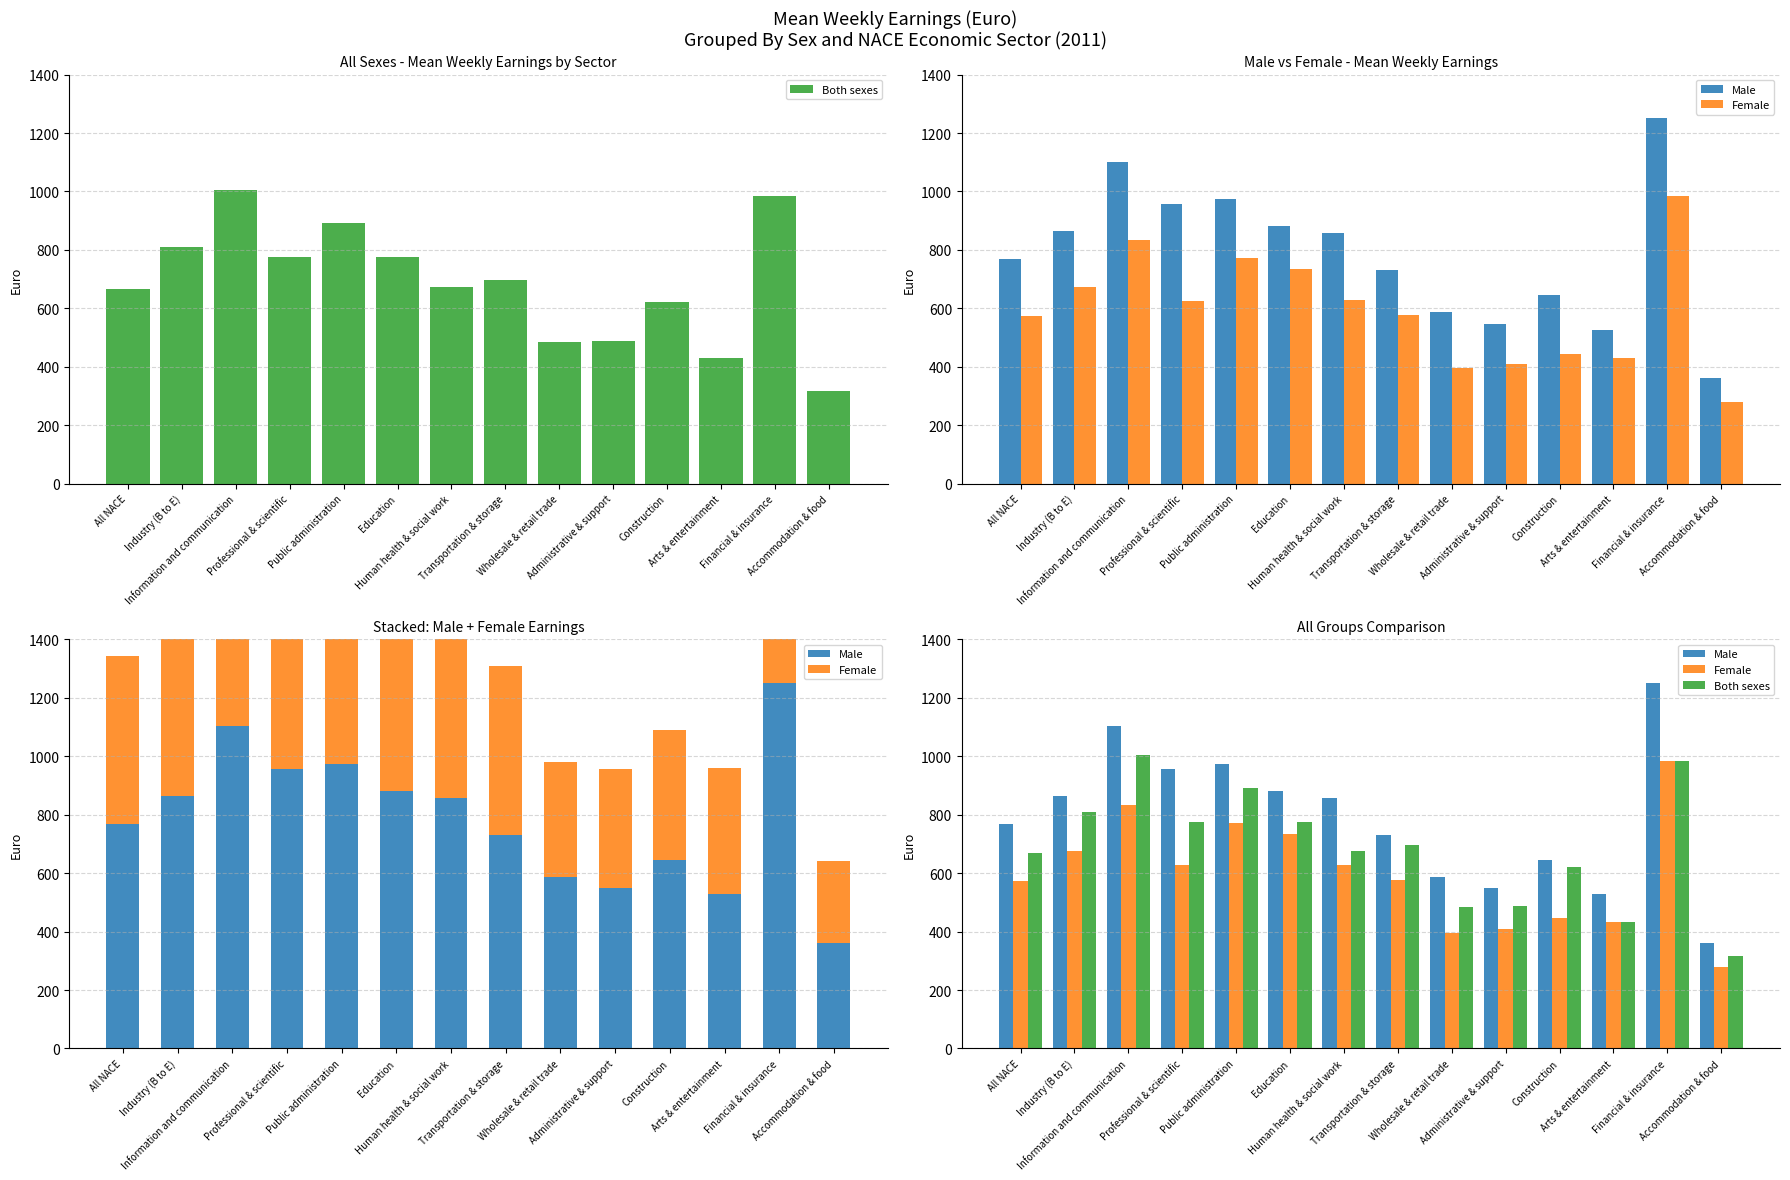

At which label does Female first exceed 626?

Industry (B to E)